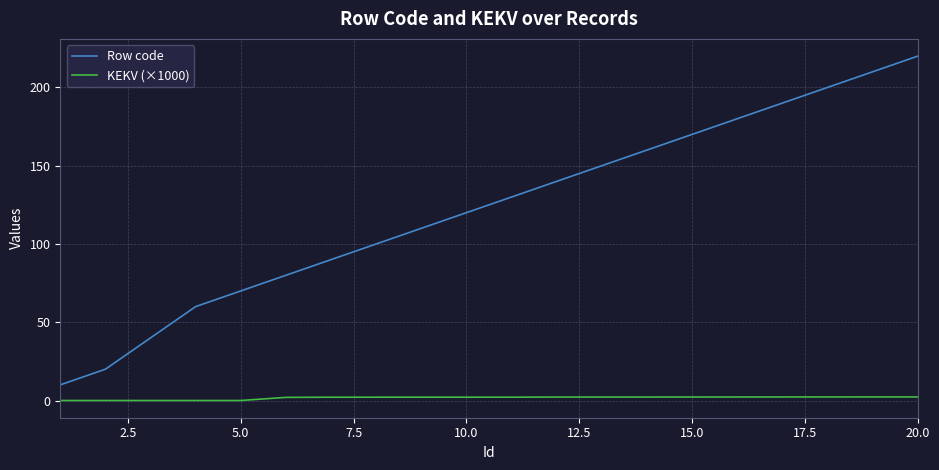

At how many categories does at least one series exceed 106?

12